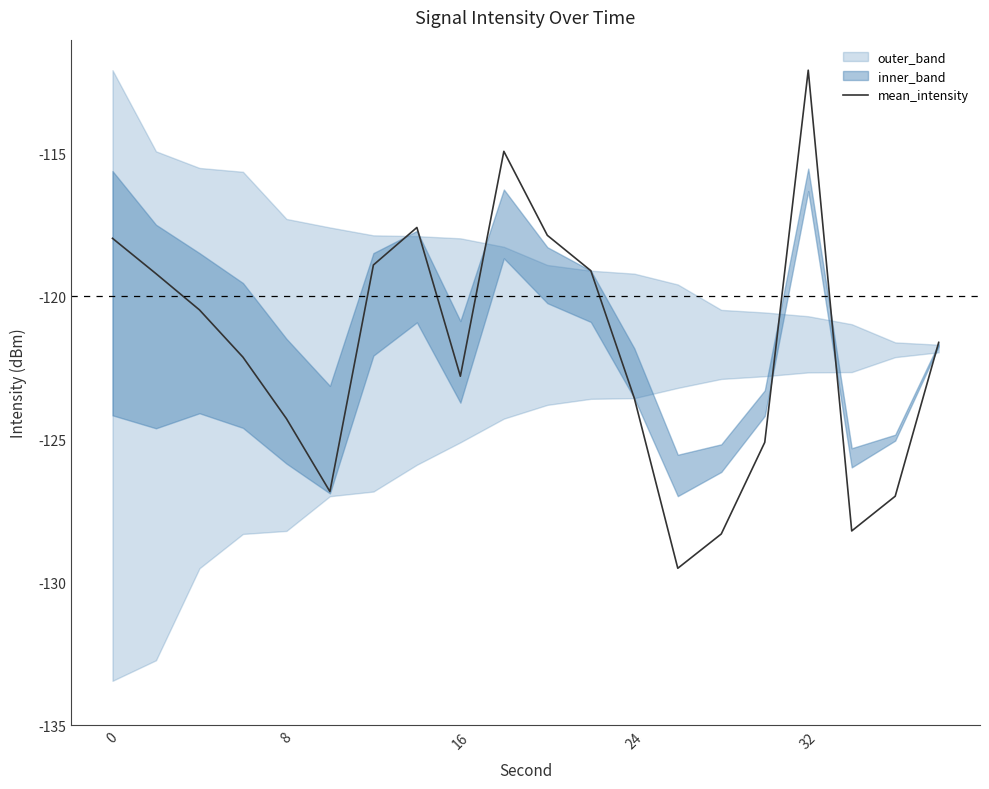

The mean_intensity series shows -112.1 at 32. True or false?

True